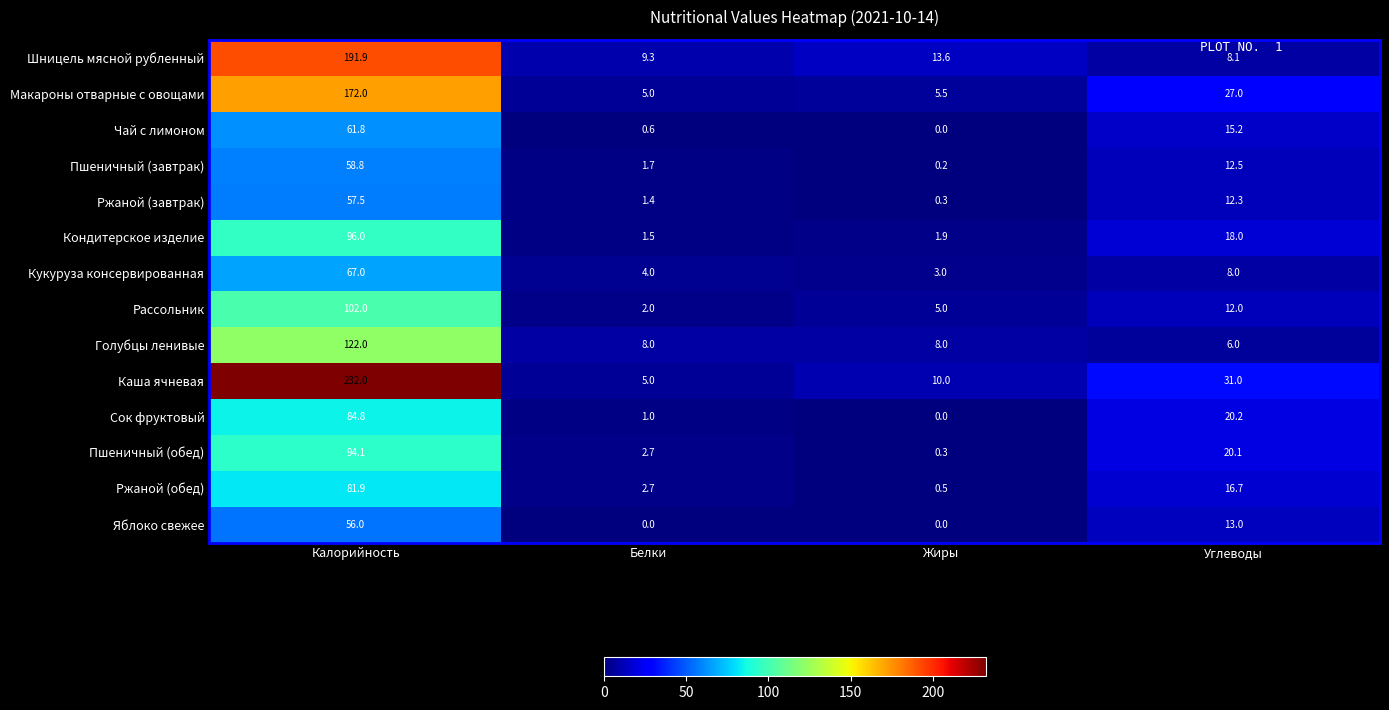

Is it true that Ржаной (обед) equals 2.7 at Белки?

True